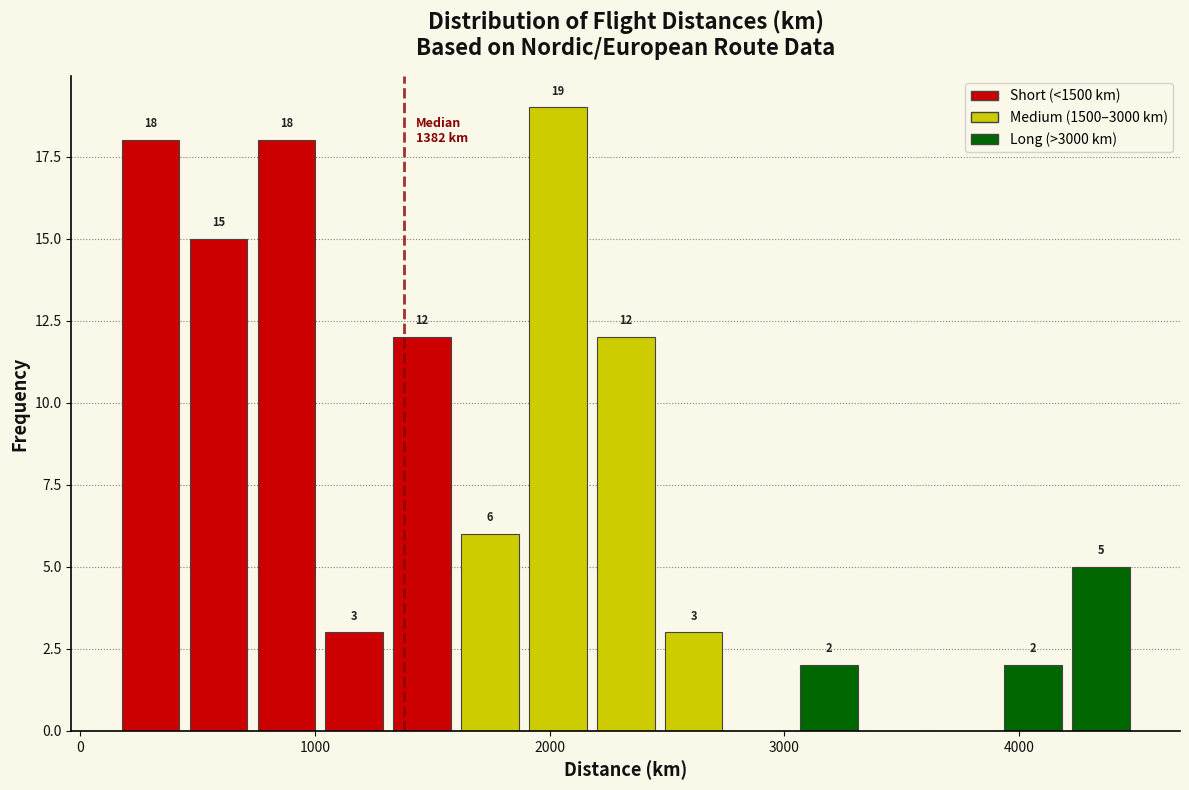

Around what value on the x-axis is the tallest bar? Give the approximate position of its centre, as read against the axis.

2000